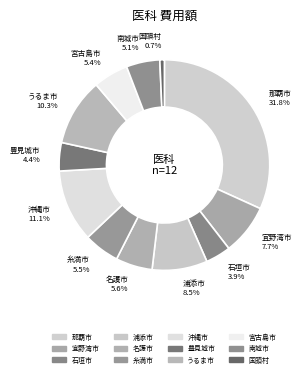

What percentage is the 宜野湾市 slice, to the nearest percent?

8%